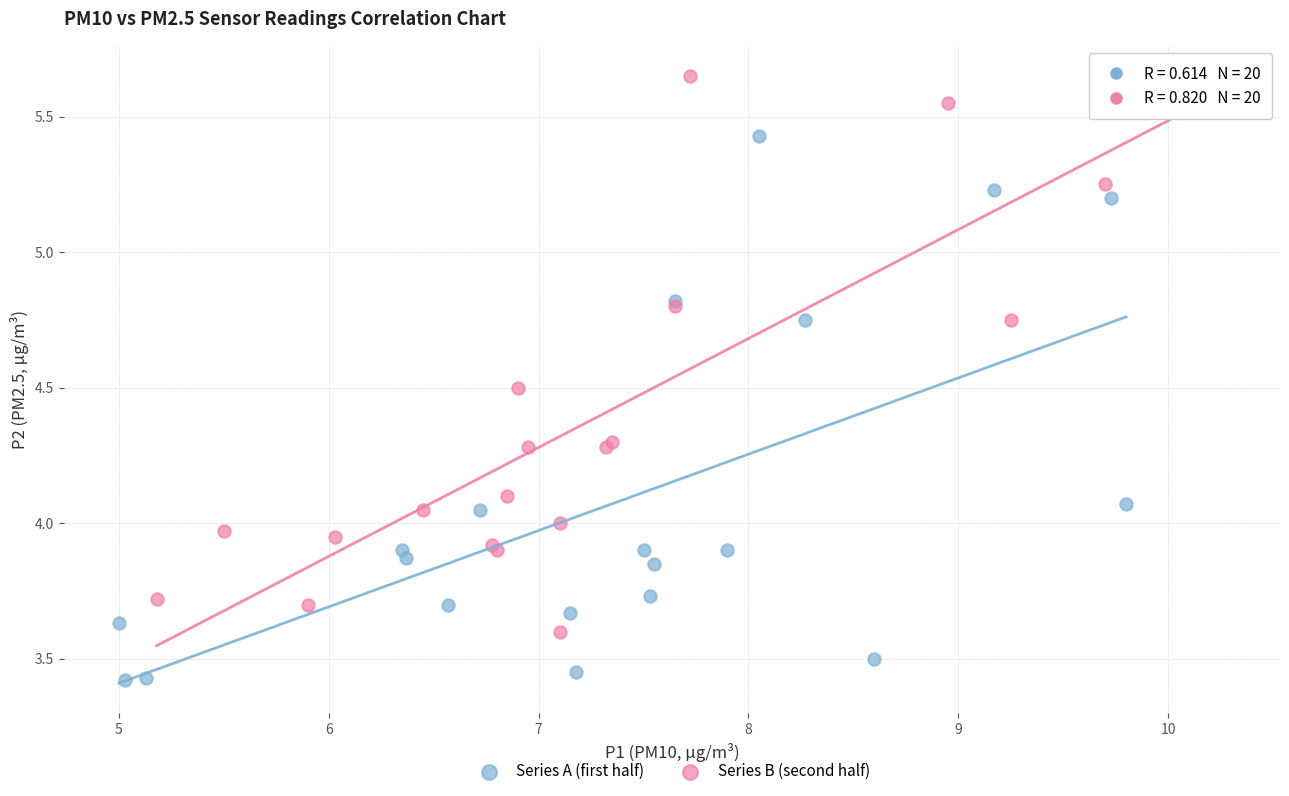

Which series reaches the minimum Y coordinate?

Series A (first half)